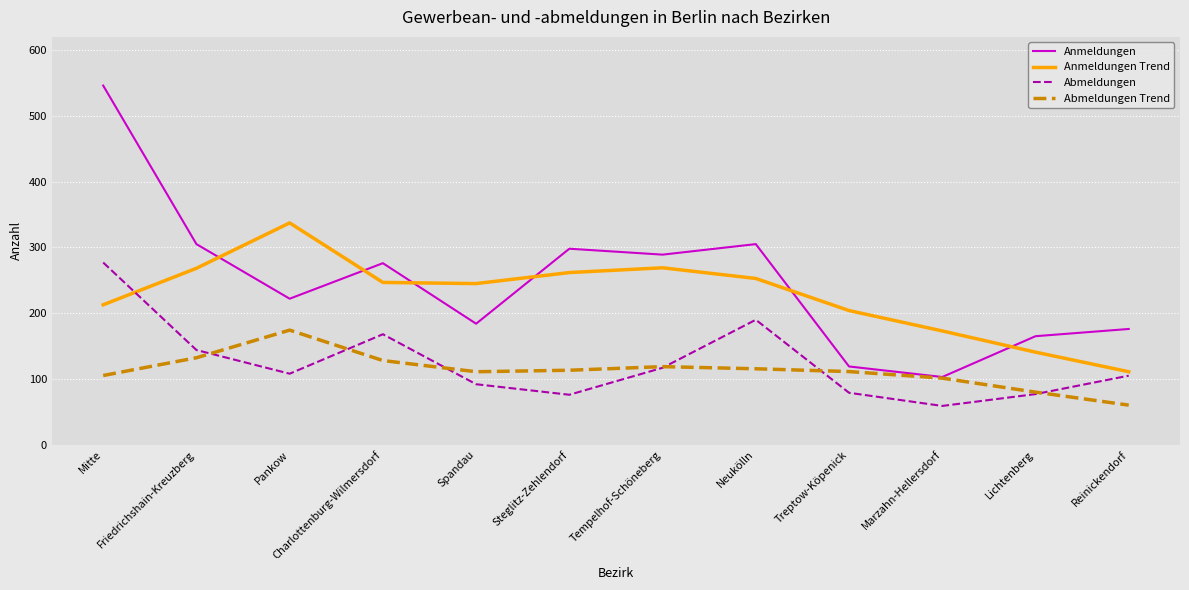

Is it true that Abmeldungen equals 76.0 at Steglitz-Zehlendorf?

True